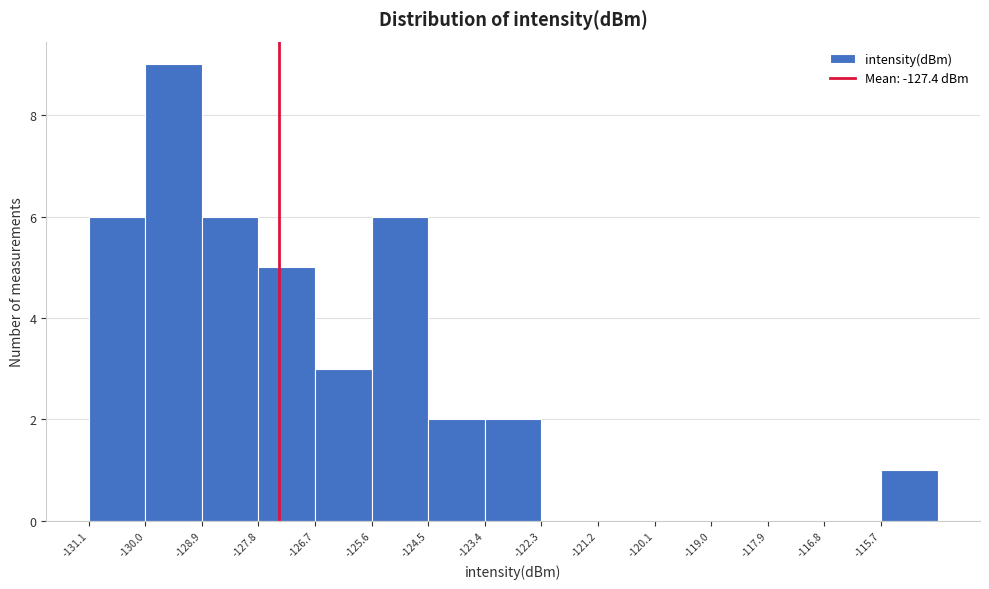

Reading left to right, list every bar in this chart as the range it spans on the x-axis followed by its height. Neither the bar edges nor the heights are printed on the chart, so give them approximately, as read against the axes.

-131.2 to -130.0: 6
-130.0 to -129.0: 9
-129.0 to -127.8: 6
-127.8 to -126.6: 5
-126.6 to -125.6: 3
-125.6 to -124.4: 6
-124.4 to -123.4: 2
-123.4 to -122.2: 2
-122.2 to -121.2: 0
-121.2 to -120.0: 0
-120.0 to -119.0: 0
-119.0 to -117.8: 0
-117.8 to -116.8: 0
-116.8 to -115.6: 0
-115.6 to -114.6: 1